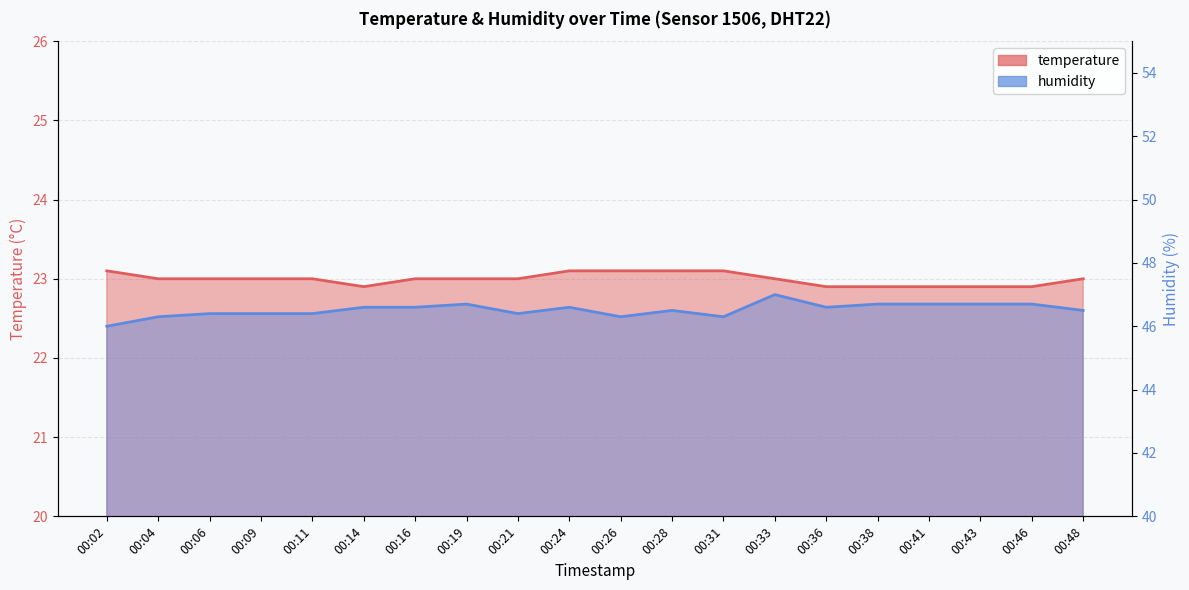

What is the sum of all temperature values?

459.9